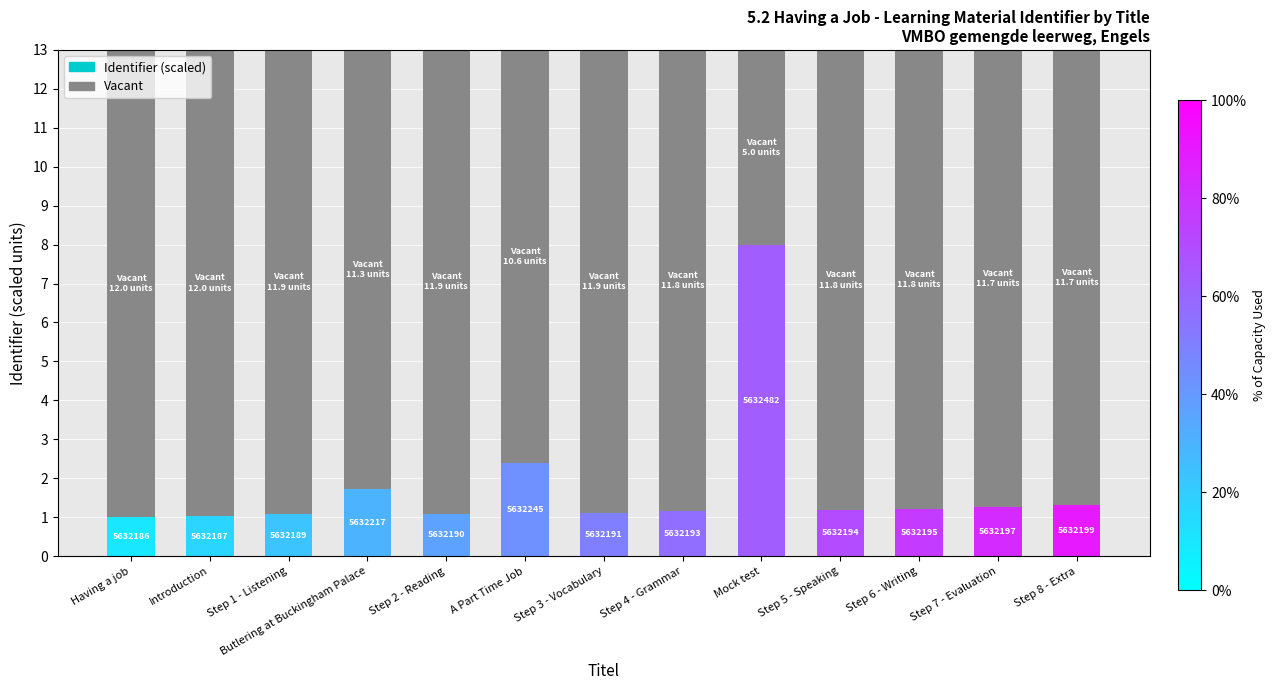

Are the bars horizontal?

No